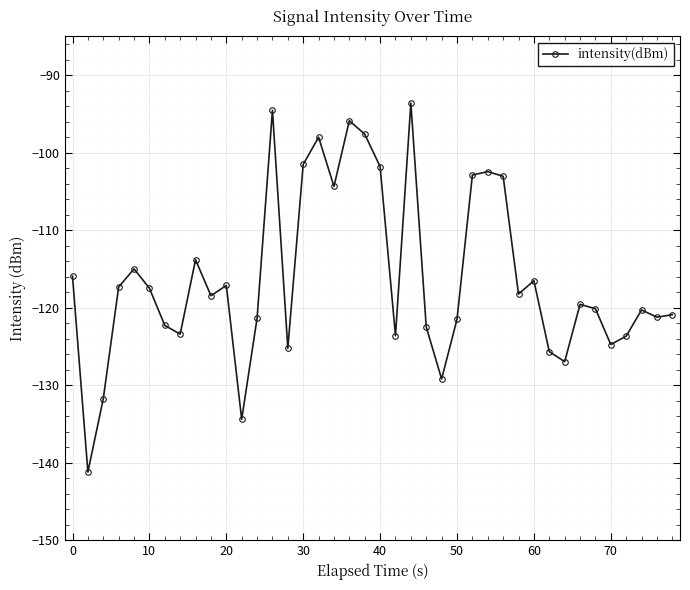

What is the difference between the second highest and minimum values?

46.7